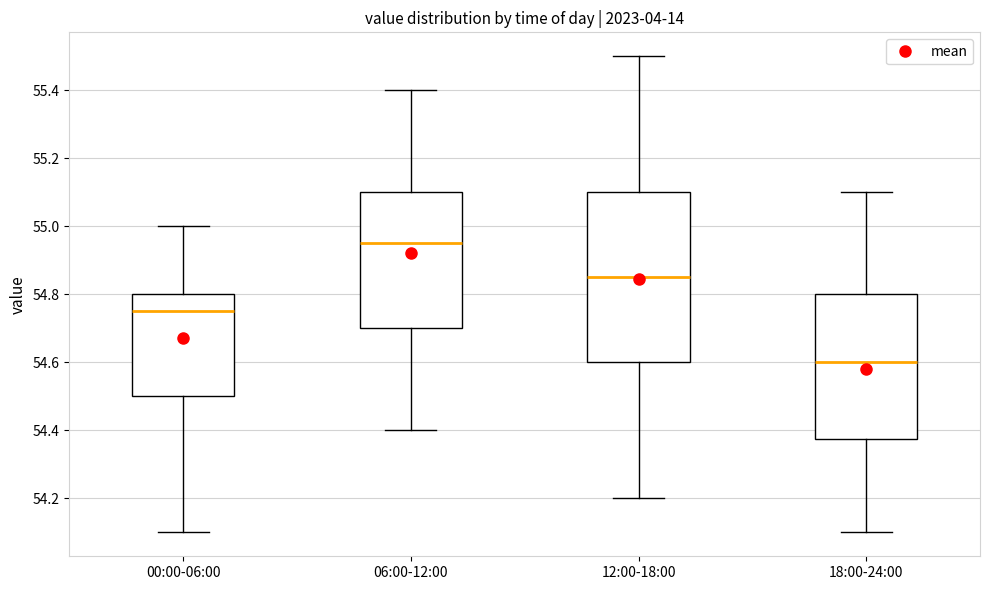

Reading left to right, transcribe this box plot: for each box, give where its median line is, the range the box spans, and where its two whiskers end, as read against the y-axis. The values are not printed on the chart, so give them approximately, as read against the axis.

00:00-06:00: median 54.76, box 54.50 to 54.80, whiskers 54.10 to 55.00
06:00-12:00: median 54.96, box 54.70 to 55.10, whiskers 54.40 to 55.40
12:00-18:00: median 54.86, box 54.60 to 55.10, whiskers 54.20 to 55.50
18:00-24:00: median 54.60, box 54.38 to 54.80, whiskers 54.10 to 55.10